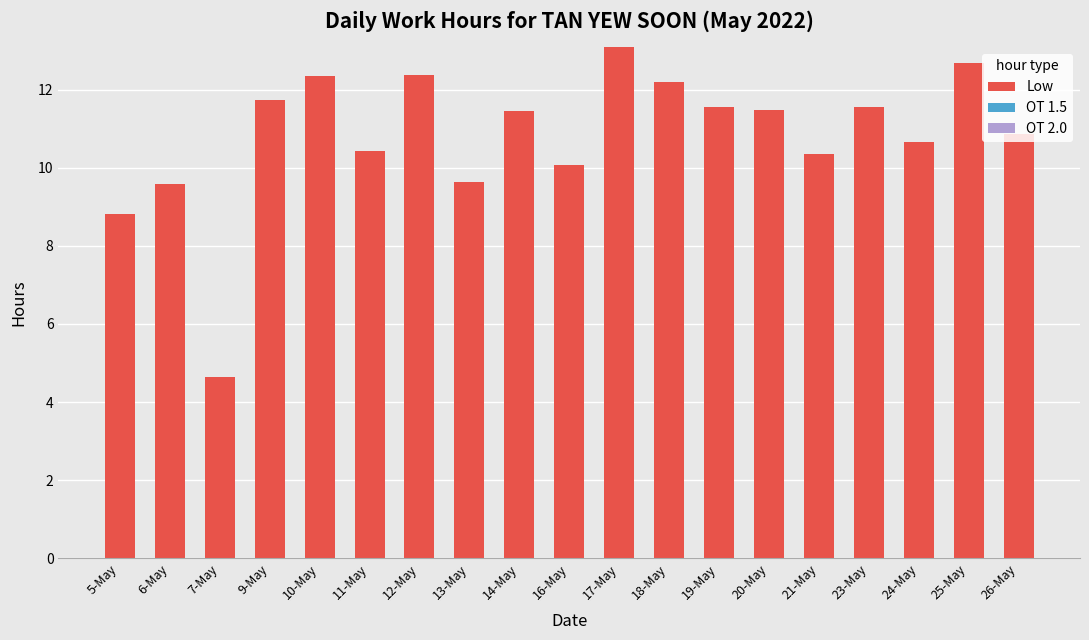

What is the change in value from 9-May to 11-May?

-1.3